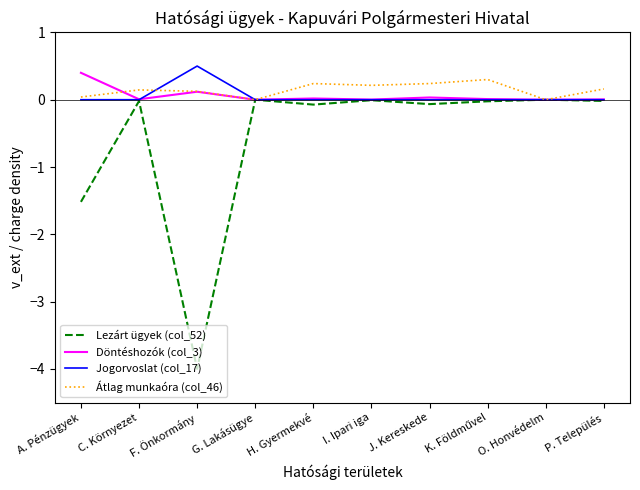

True or false: Döntéshozók (col_3) has a value of 0.0 at J. Kereskede.

True